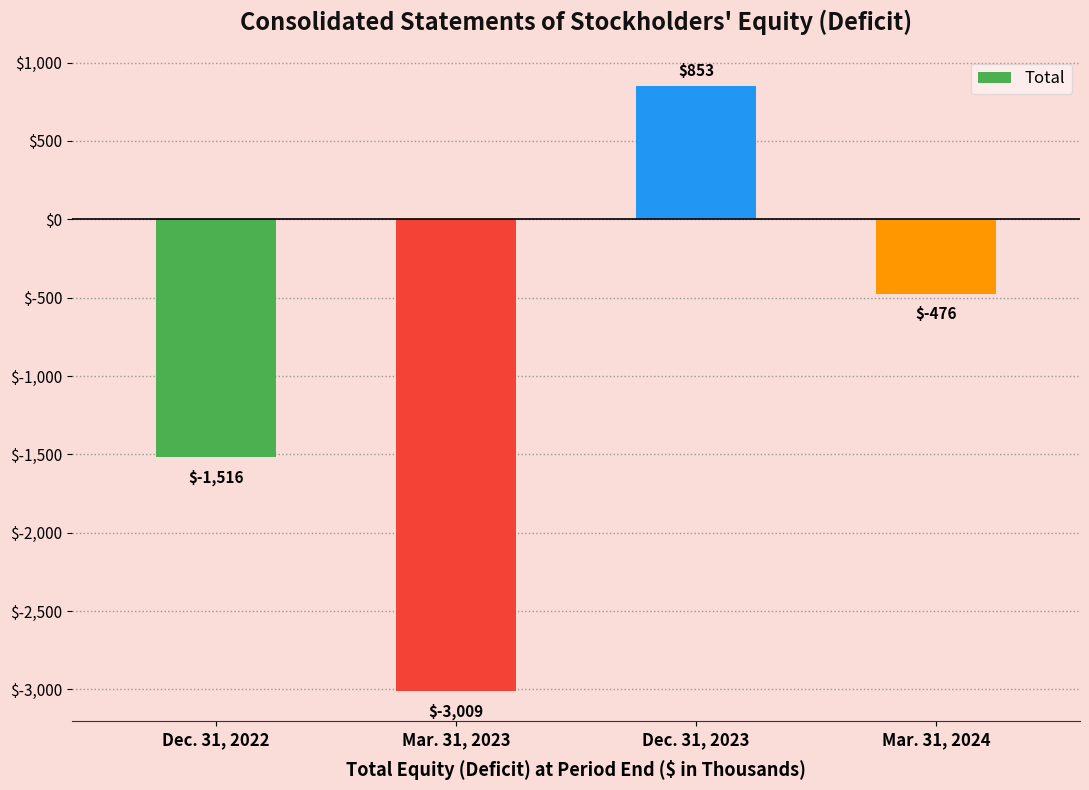

What position from the right is Dec. 31, 2022?

4